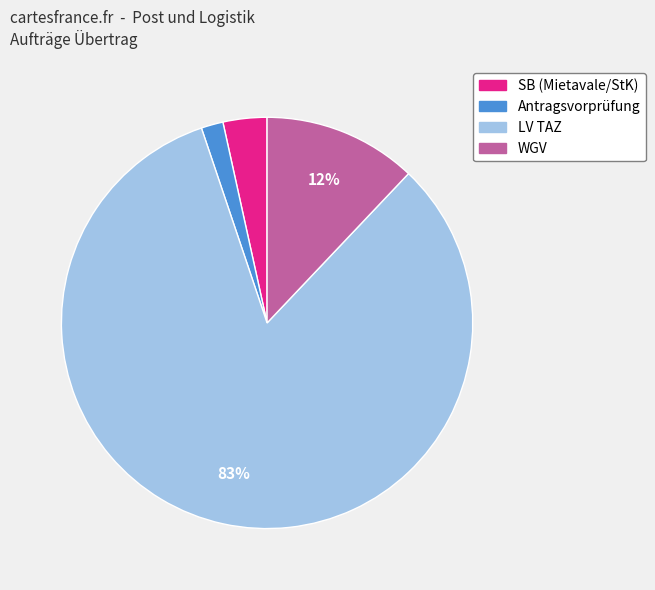

Which slice represents more than half of the pie?

LV TAZ